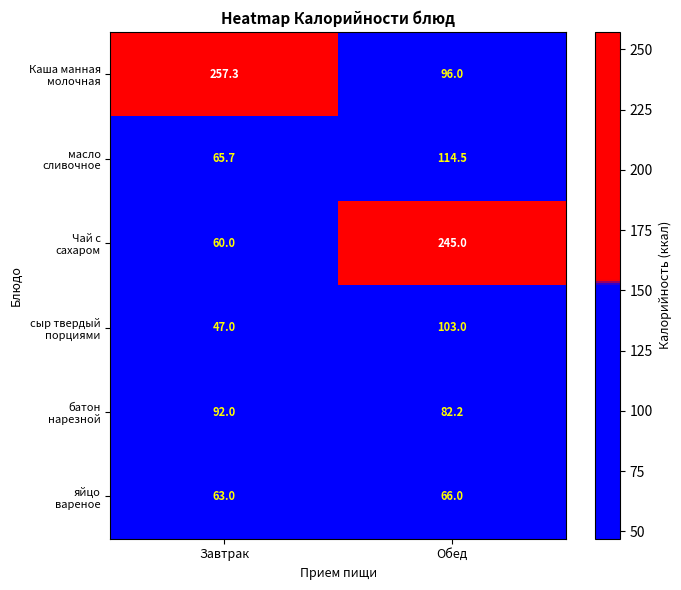

What is the greatest value displayed?

257.3